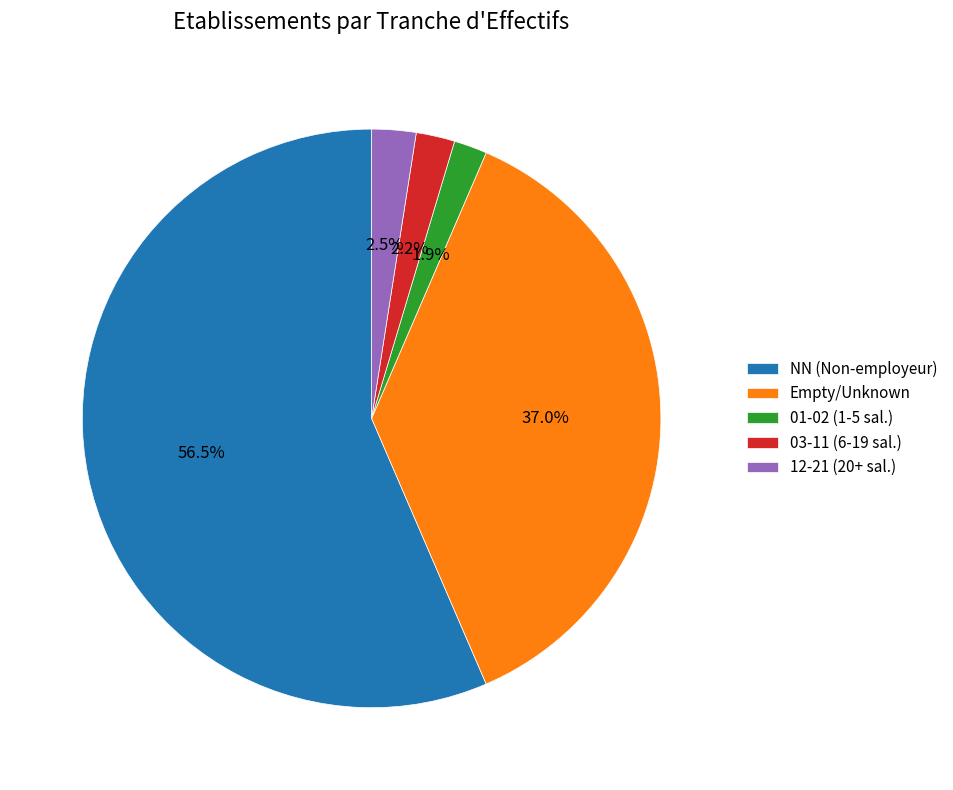

Do Empty/Unknown and 12-21 (20+ sal.) together represent more than half of the pie?

No